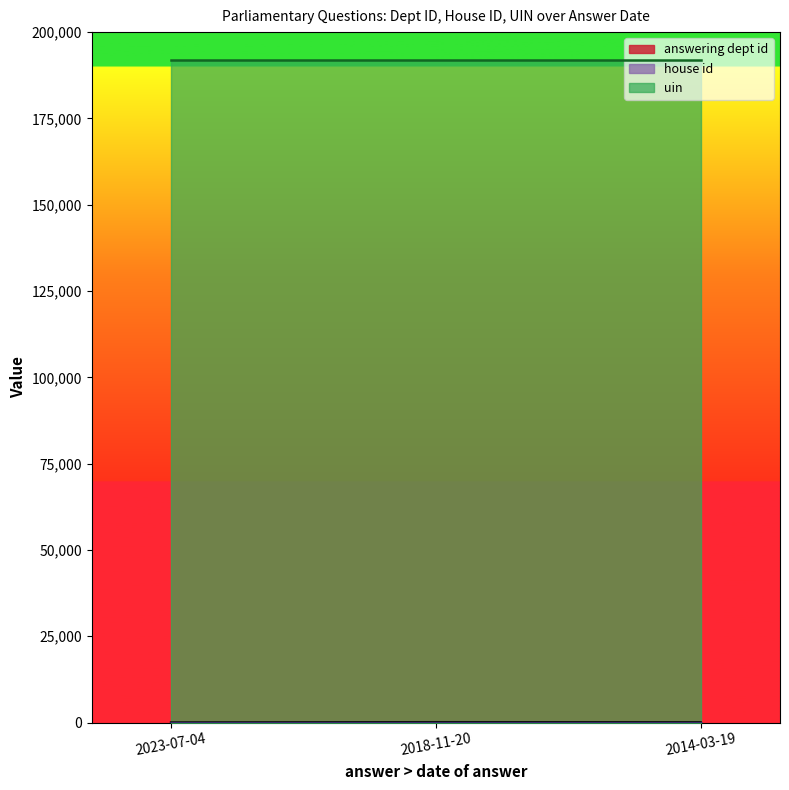

The value of answering dept id at 2018-11-20 is 88. True or false?

True